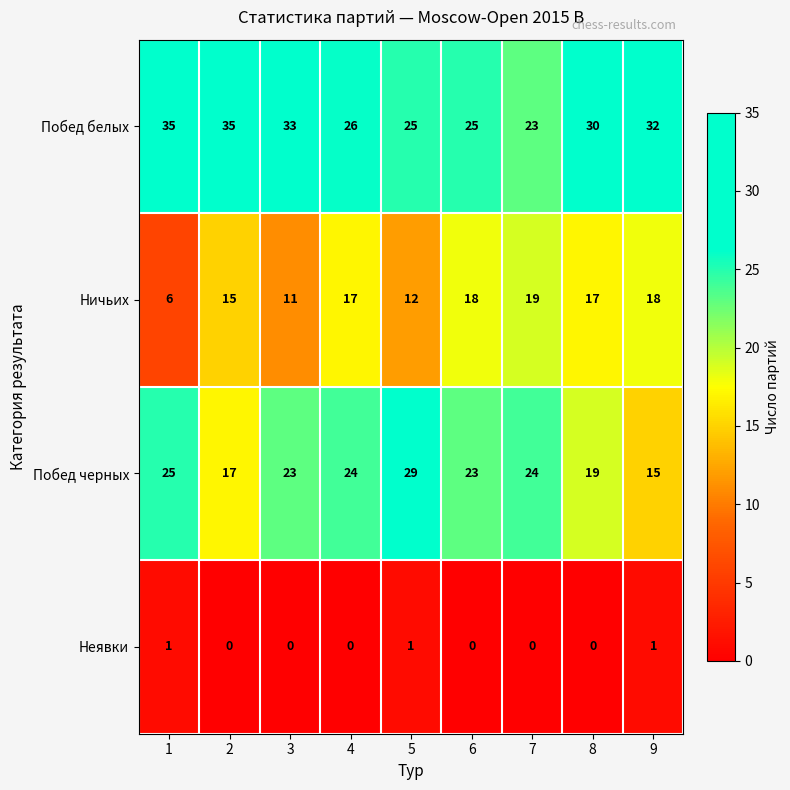

At how many categories does at least one series exceed 12?

9